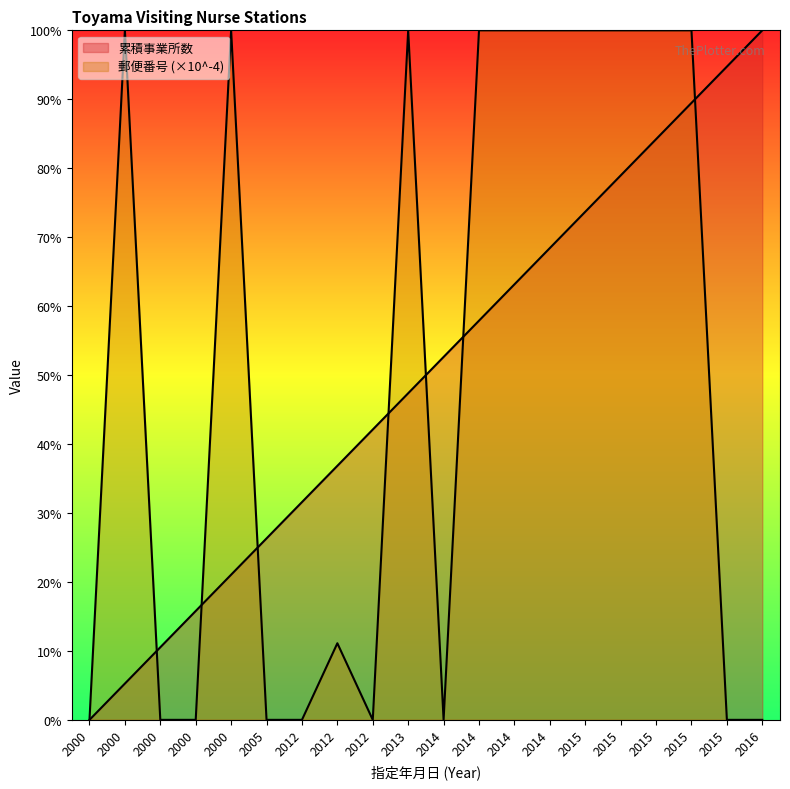

True or false: 累積事業所数 has more than 0 points higher than both neighbors.

False